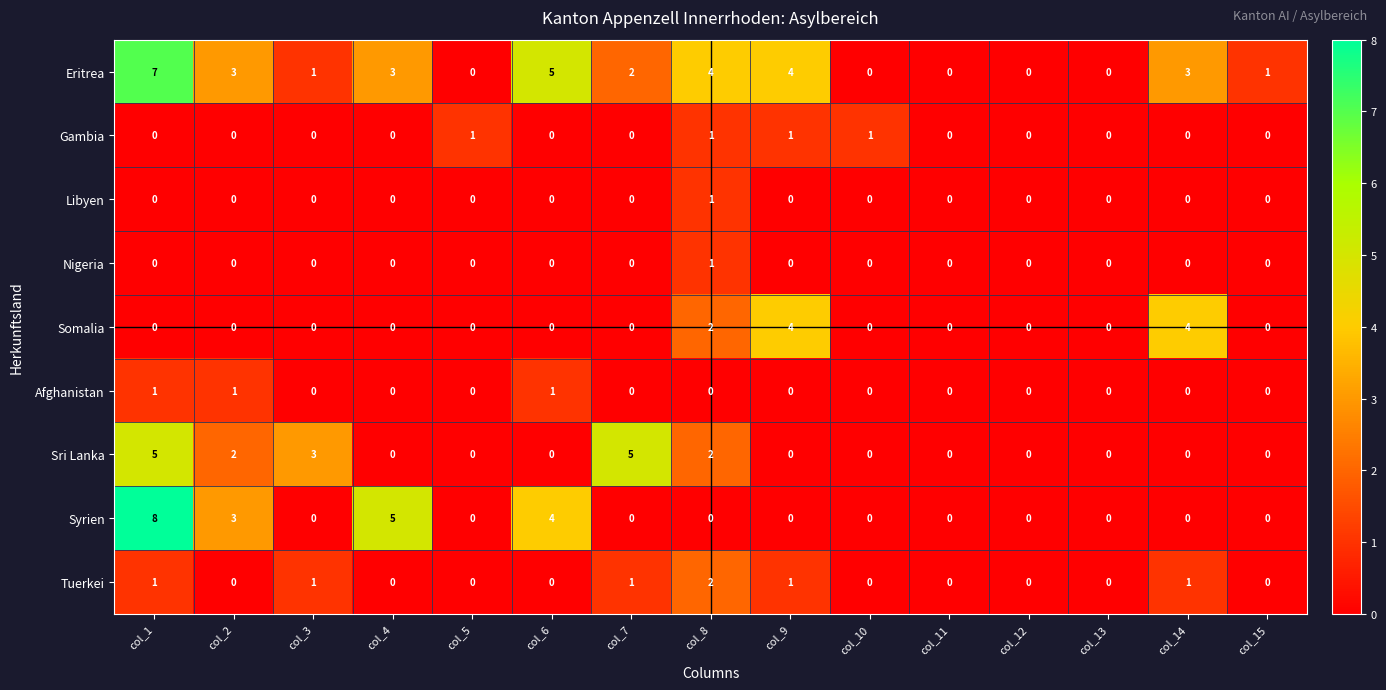

What is the sum of the Eritrea values at col_2 and col_1?

10